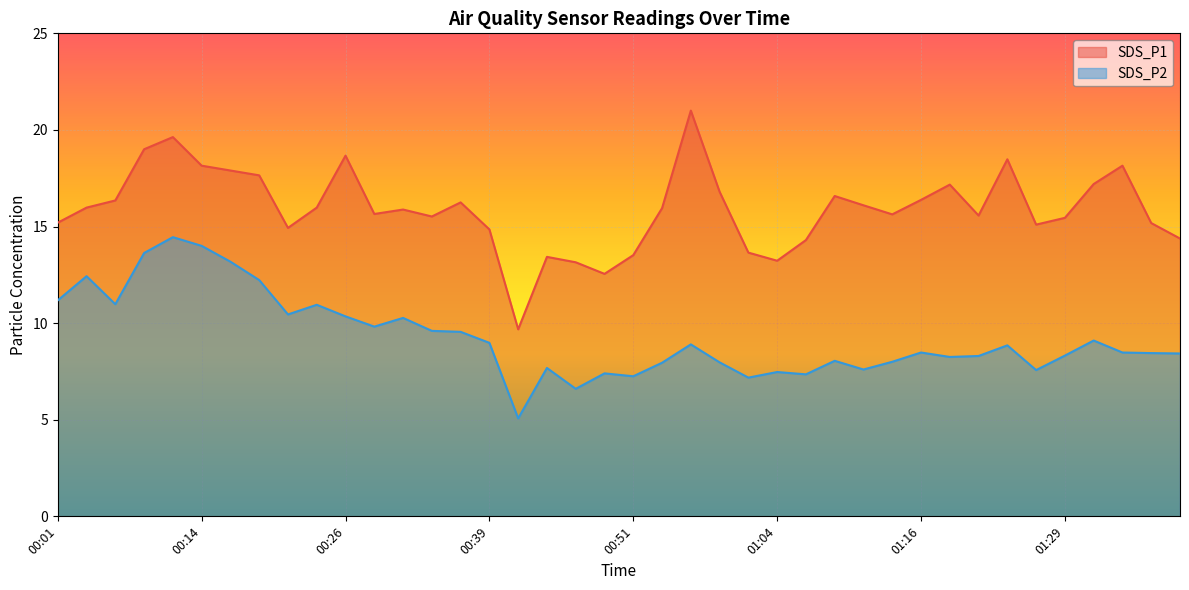

What is the label of the 5th point from the right?

01:29